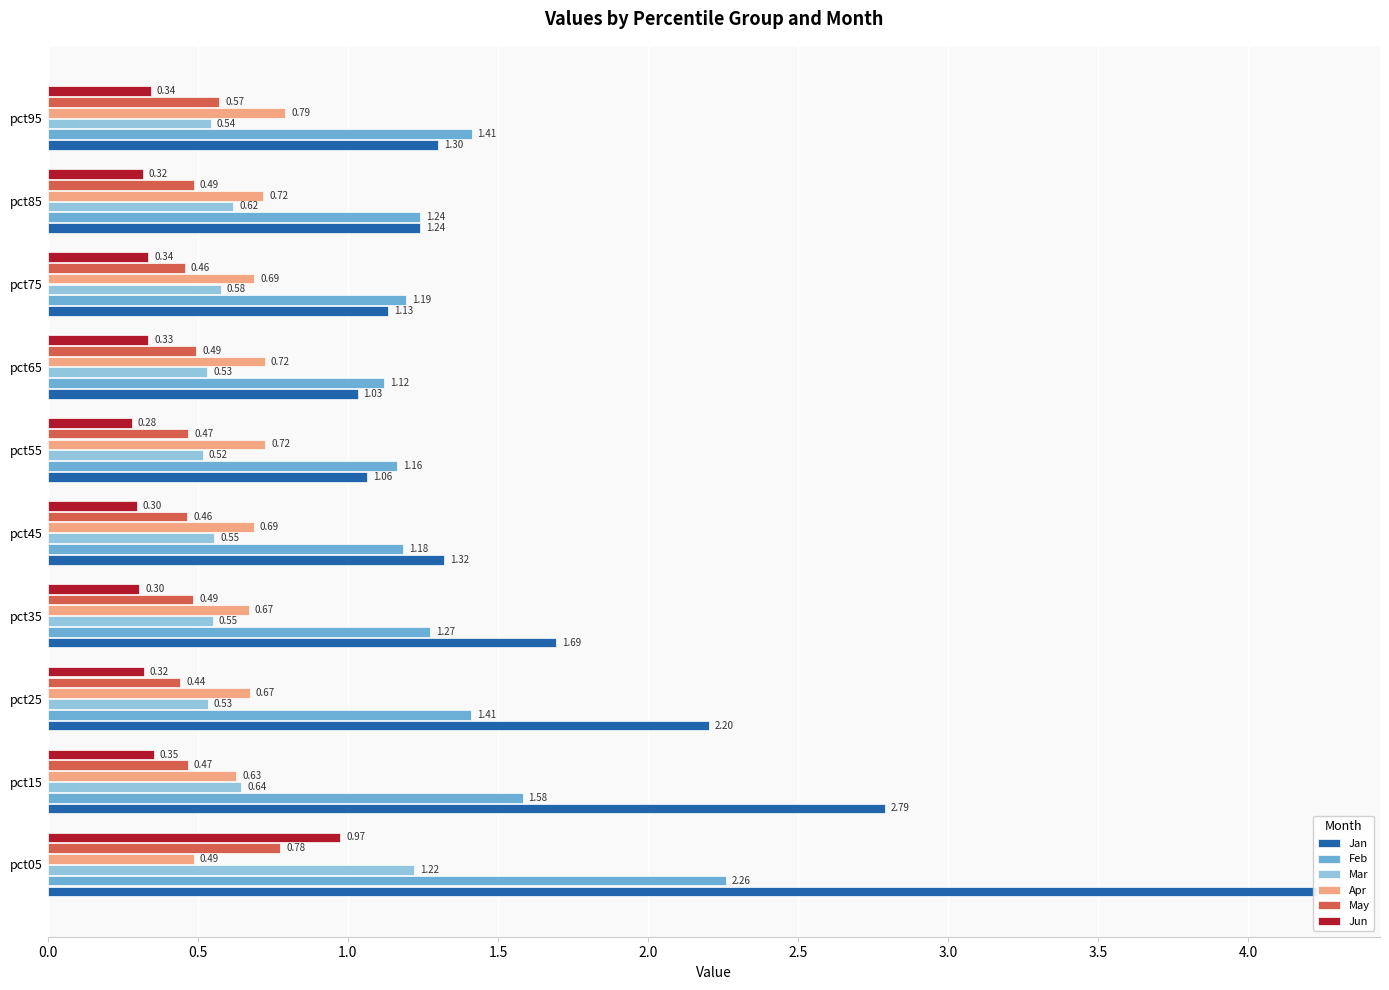

What position from the left is 0.5?

2